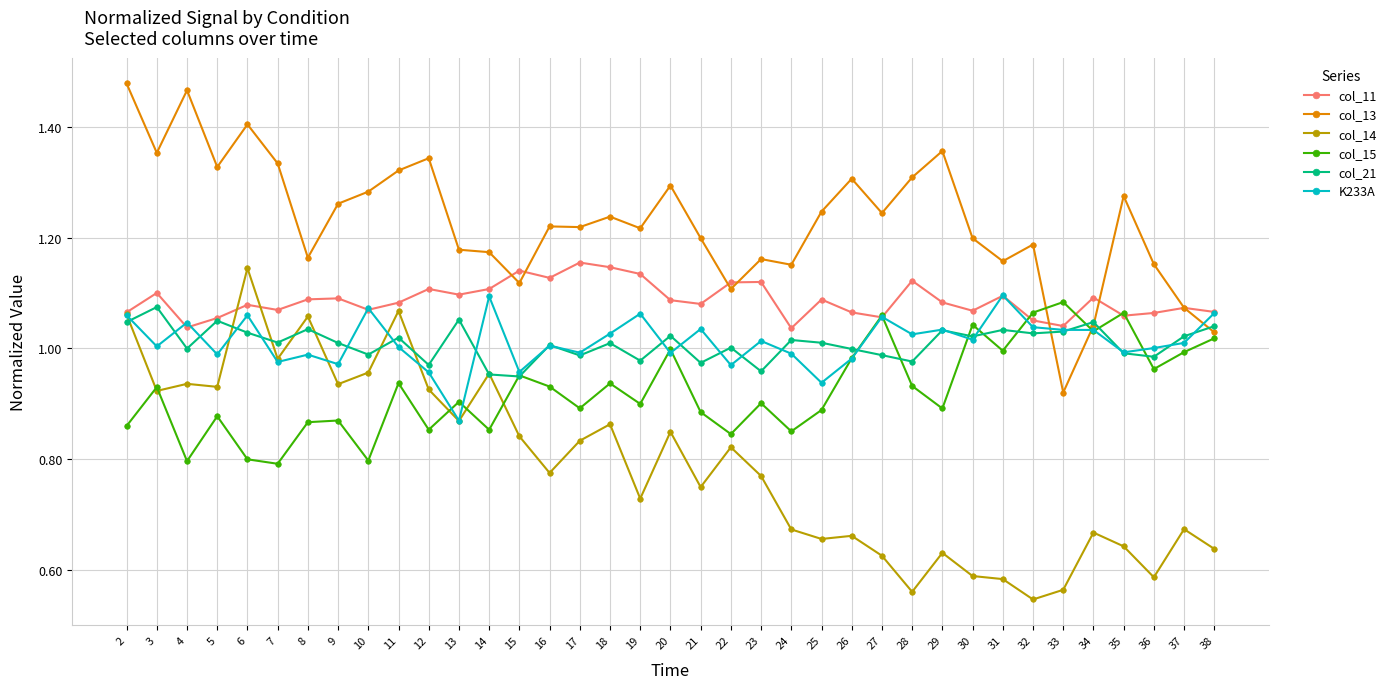

What is the difference between the highest and lowest values at 15?

0.3